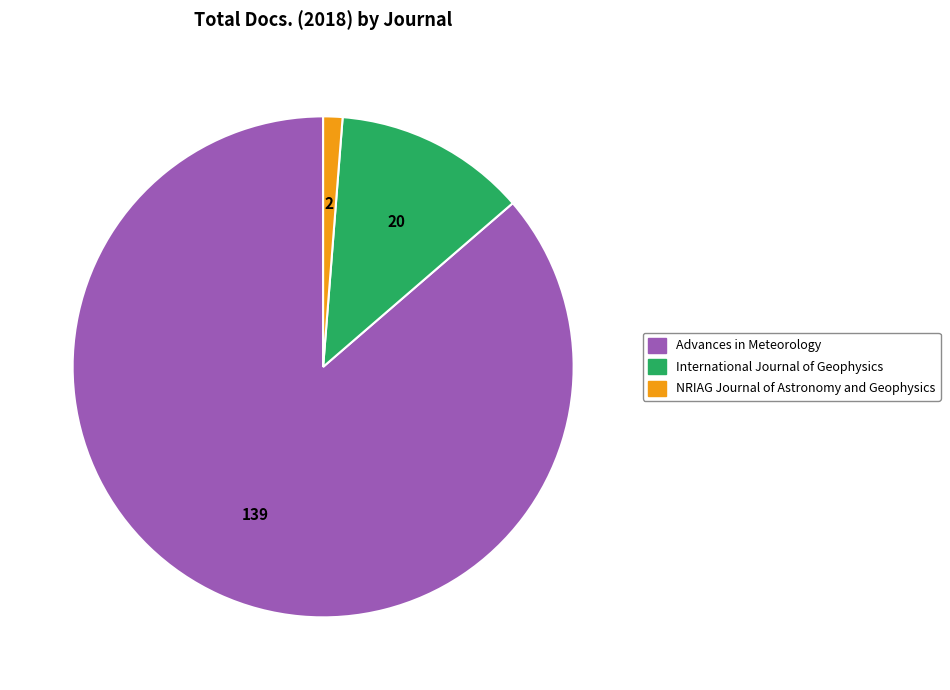

Which category accounts for the majority?

Advances in Meteorology